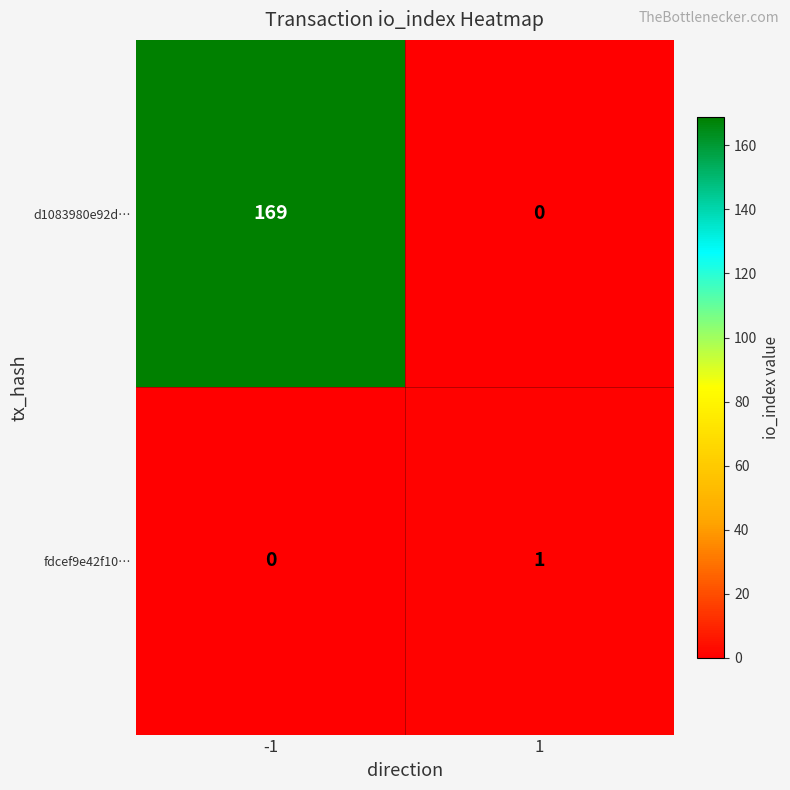

How many series are shown in this chart?

2